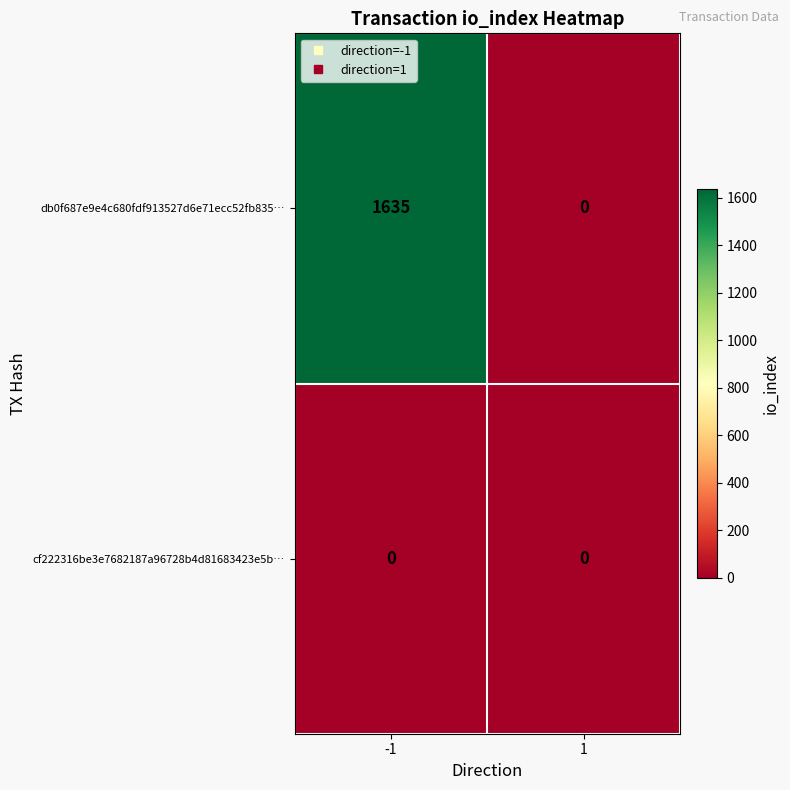

List the series in order of their overall mean, highest first.

db0f687e9e4c680fdf913527d6e71ecc52fb835…, cf222316be3e7682187a96728b4d81683423e5b…